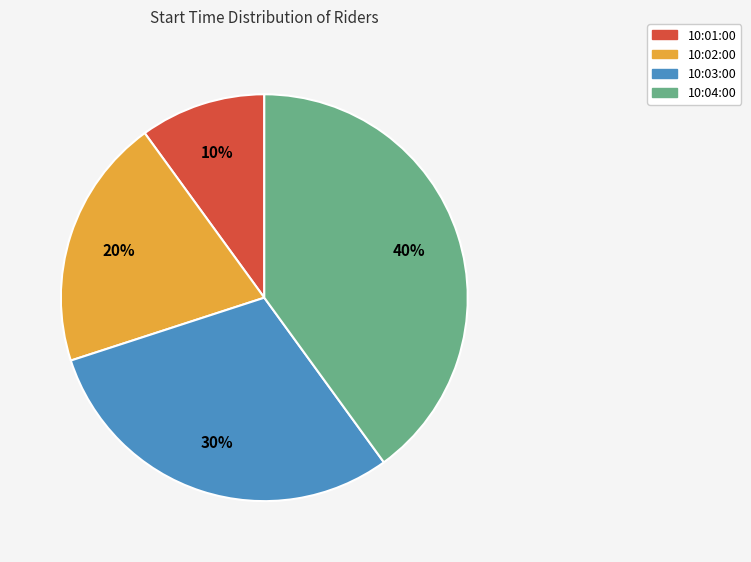

Which slice is the largest?

10:04:00